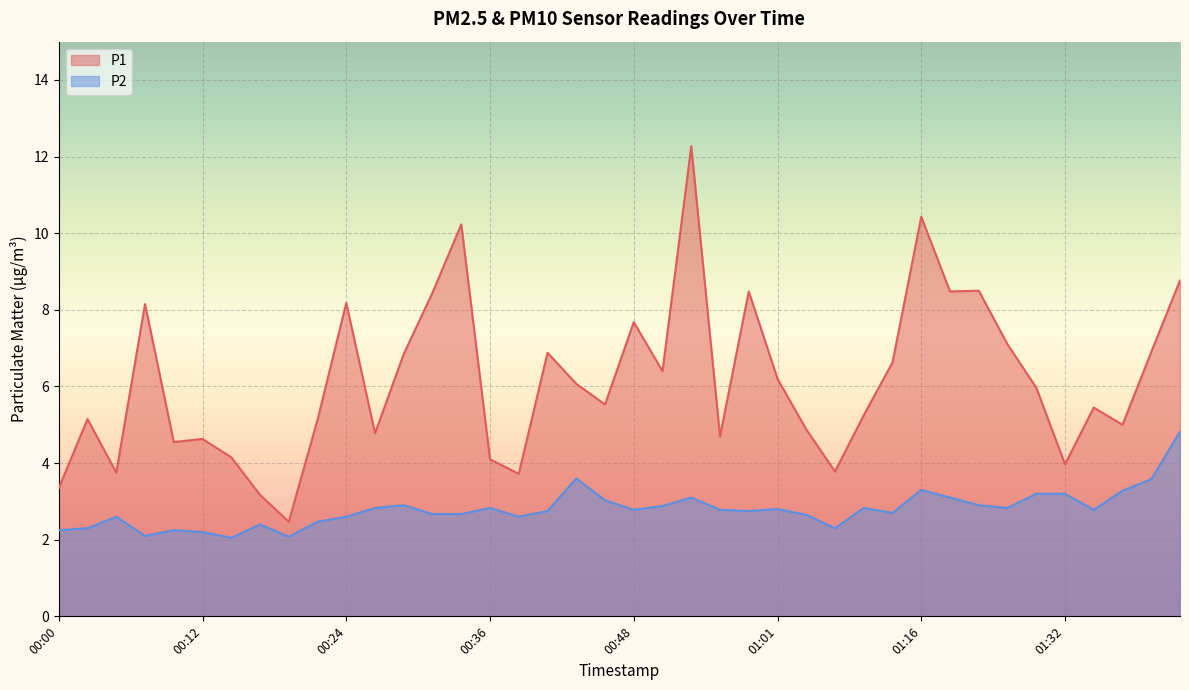

True or false: P1 and P2 cross at least once.

False